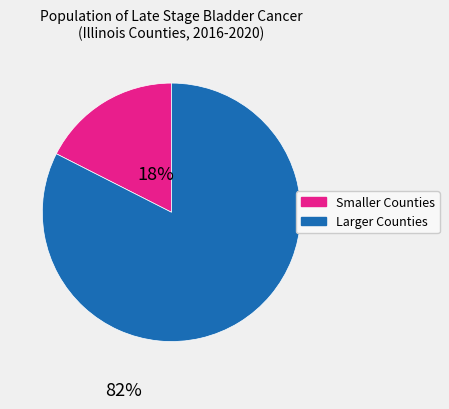

Does any single category account for the majority?

Yes